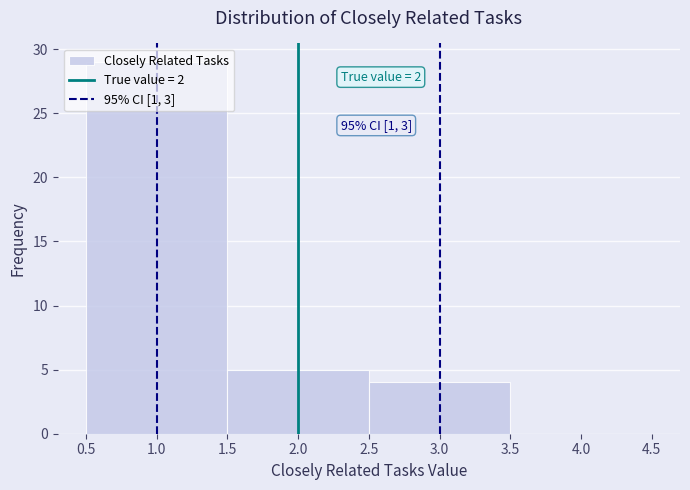

Which range on the x-axis has the tallest bar?

0.5 to 1.5